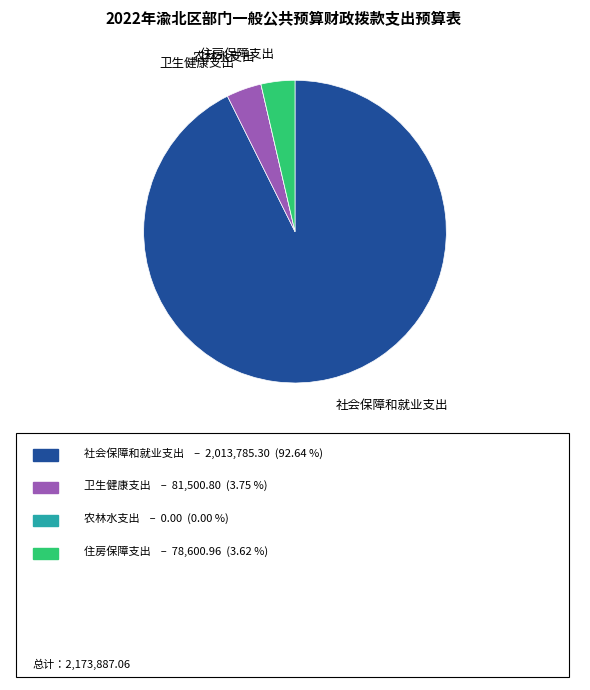

The 住房保障支出 slice represents 11% of the pie. True or false?

False